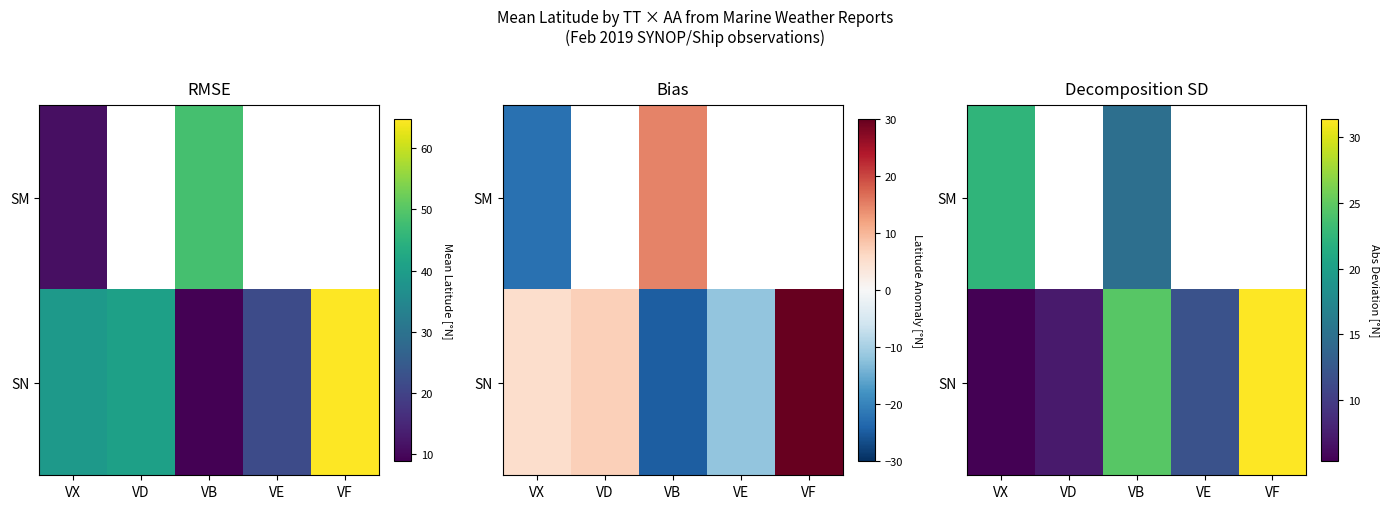

True or false: SN has a value of 21.4 at VE.

False